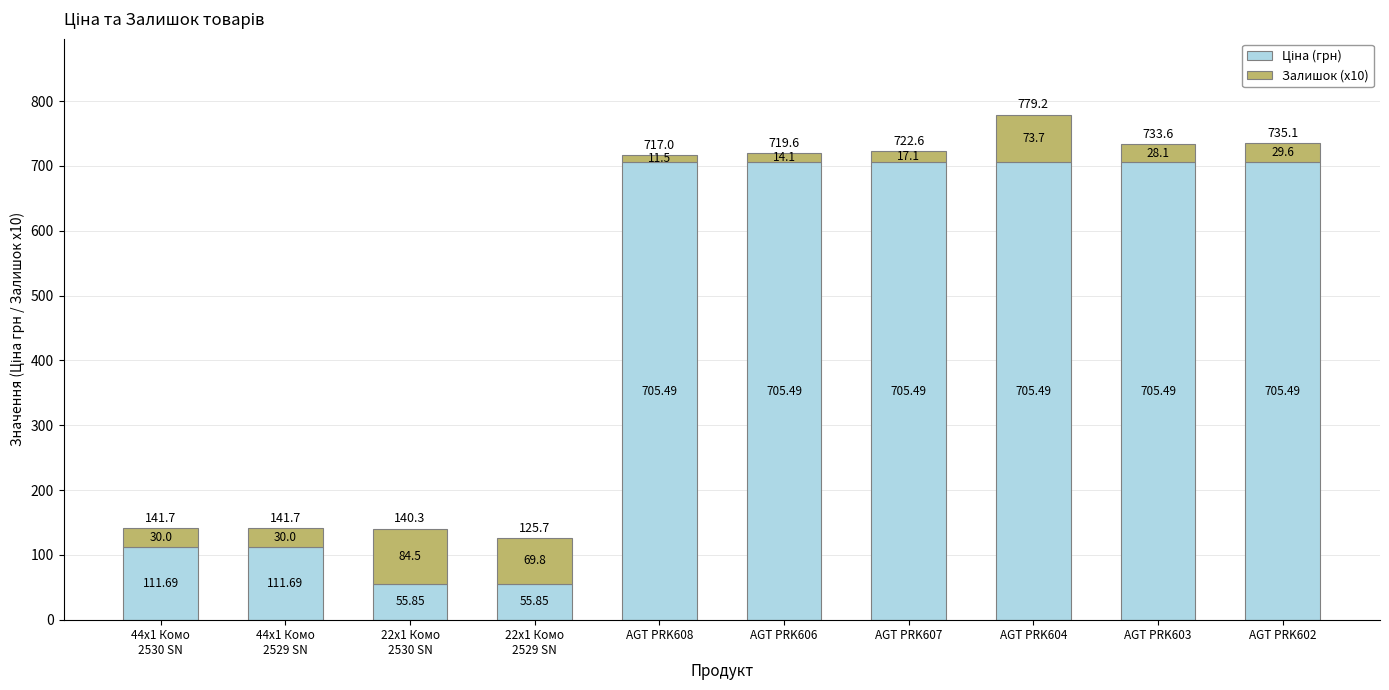

Count the number of data series in this chart.

2